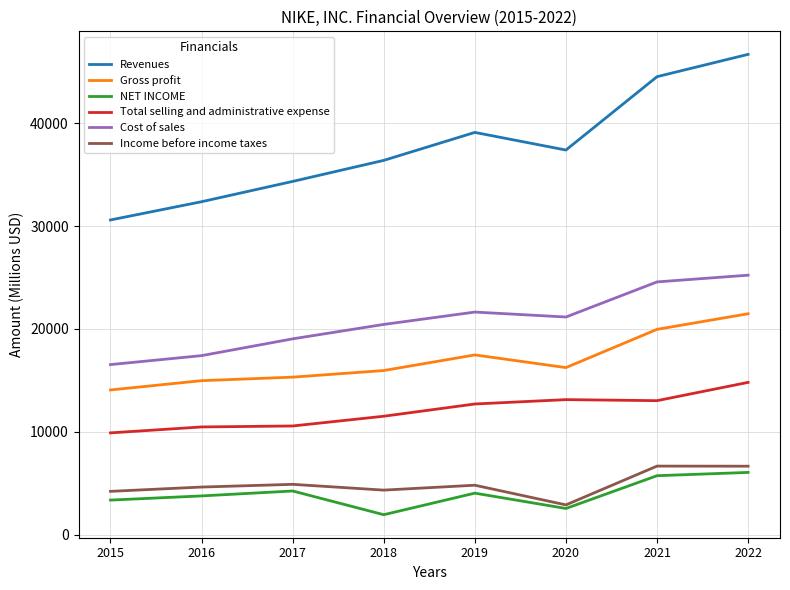

At which category does Revenues reach its first local peak?

2019